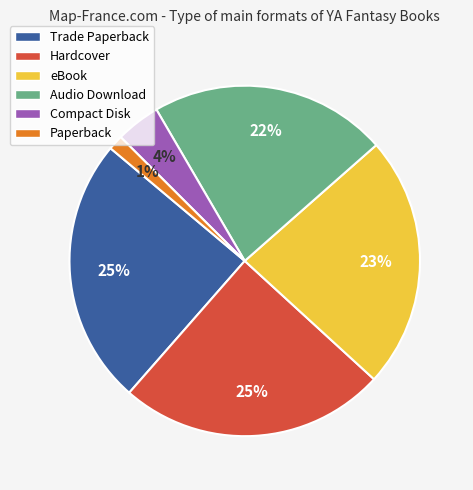

To the nearest percent, what is the combined percentage of Trade Paperback and Audio Download?

47%